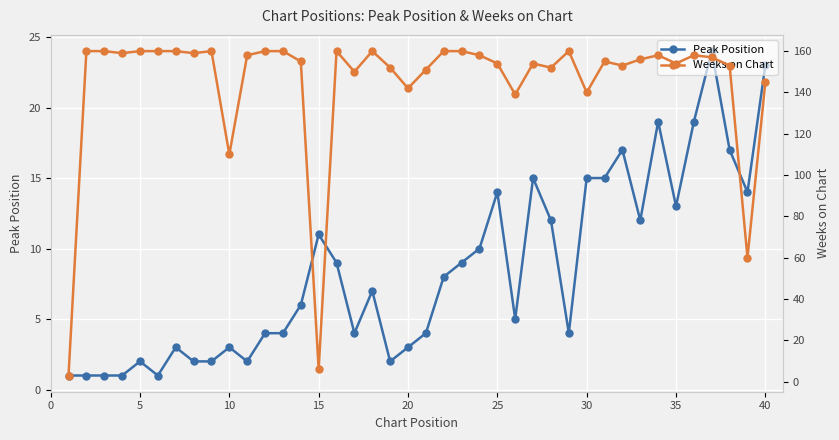

True or false: Peak Position has more than 1 interior local peaks.

True